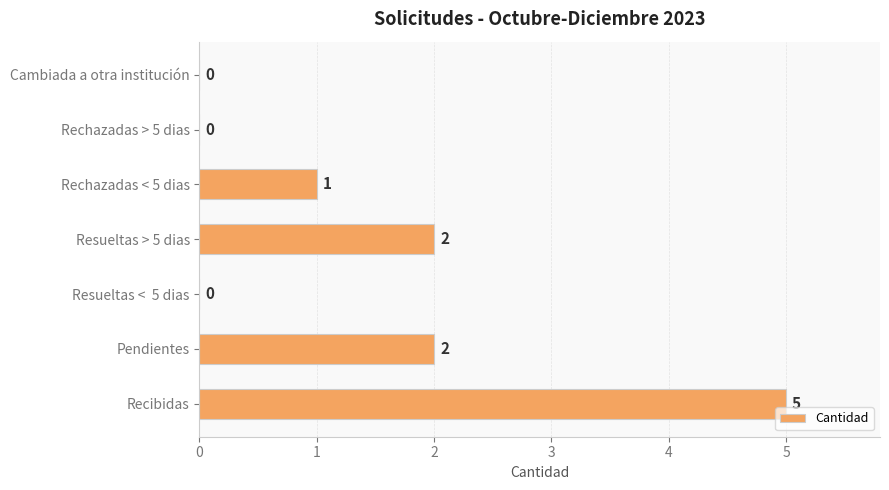

What is the sum of all values?

10